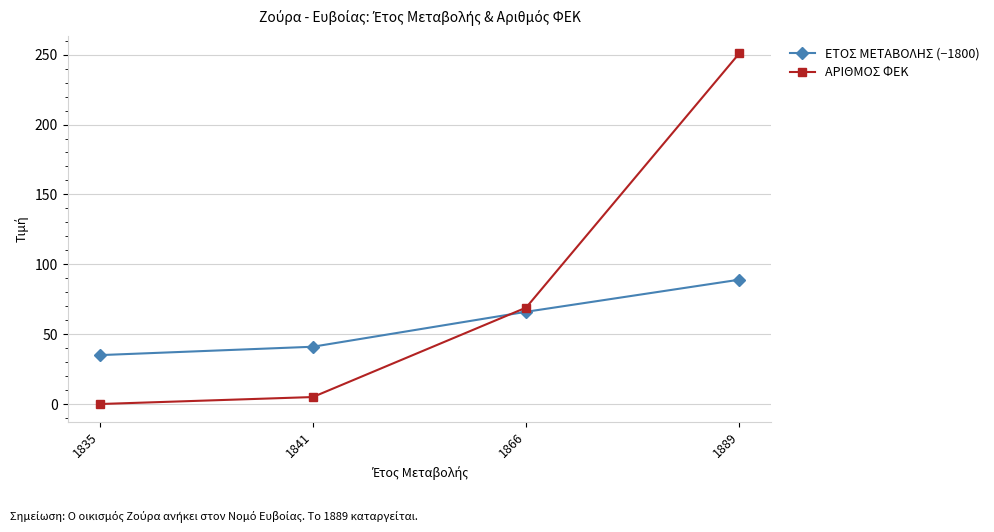

Which category has the highest value across all series?

1889